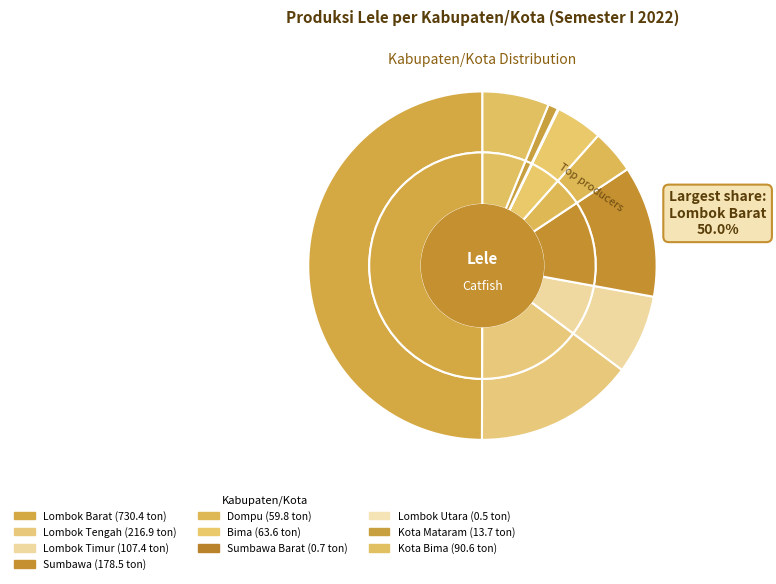

To the nearest percent, what is the average slice percentage?

10%